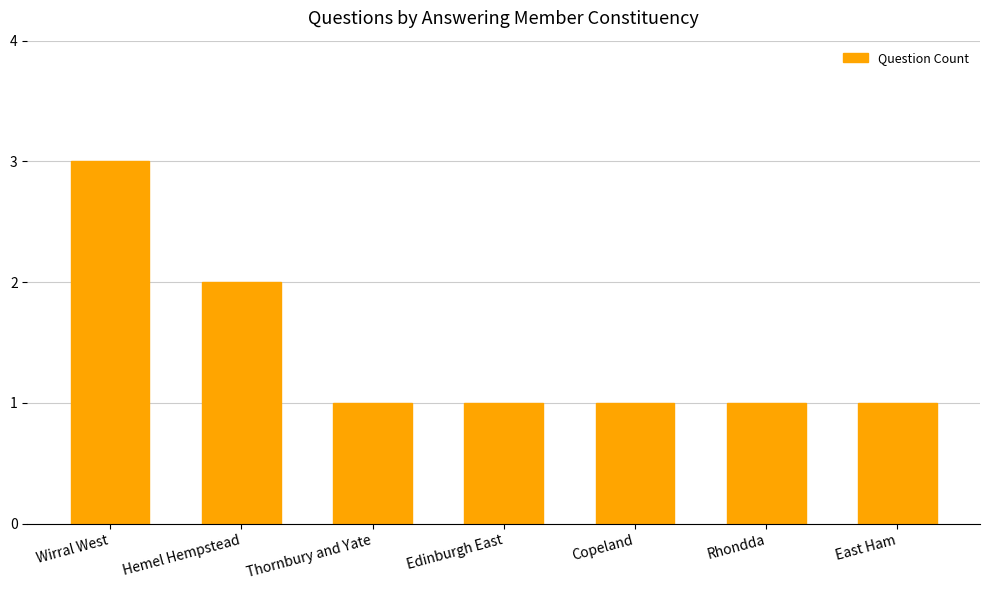

Is it true that the value at East Ham is 1?

True